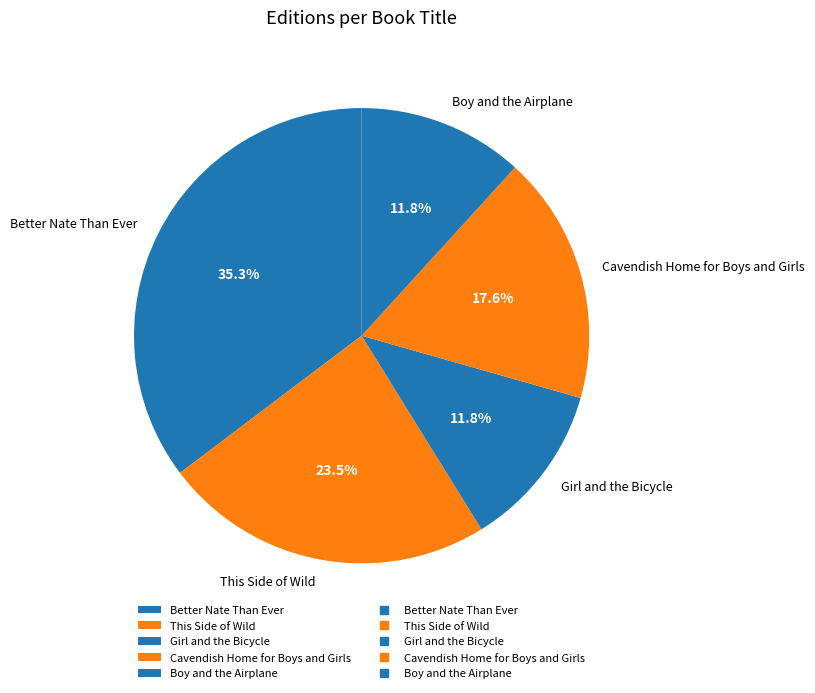

What percentage is the Girl and the Bicycle slice, to the nearest percent?

12%